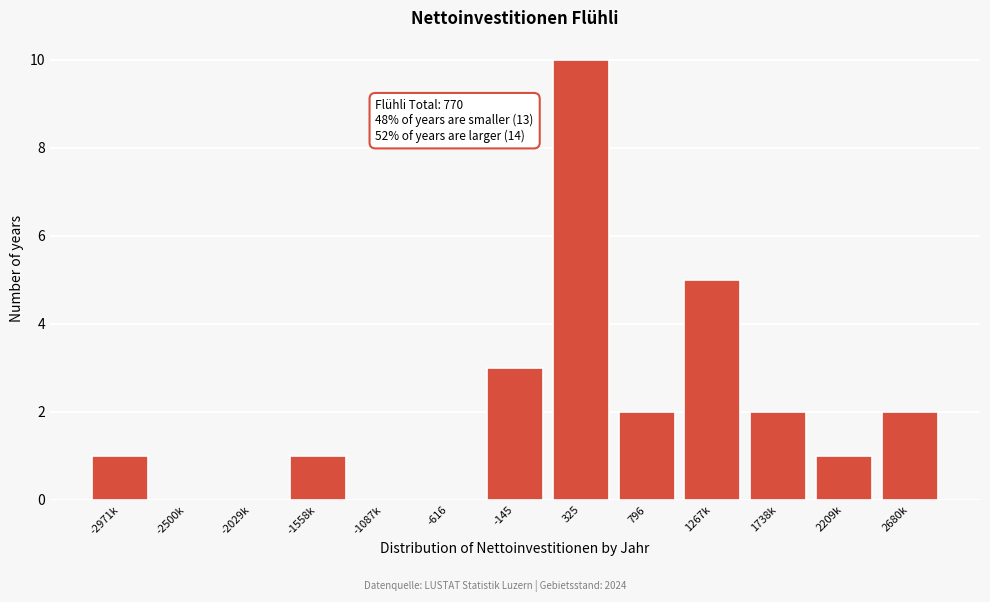

Reading right to left, list all the values displayed in this chart.

2680k=2	2209k=1	1738k=2	1267k=5	796=2	325=10	-145=3	-616=0	-1087k=0	-1558k=1	-2029k=0	-2500k=0	-2971k=1